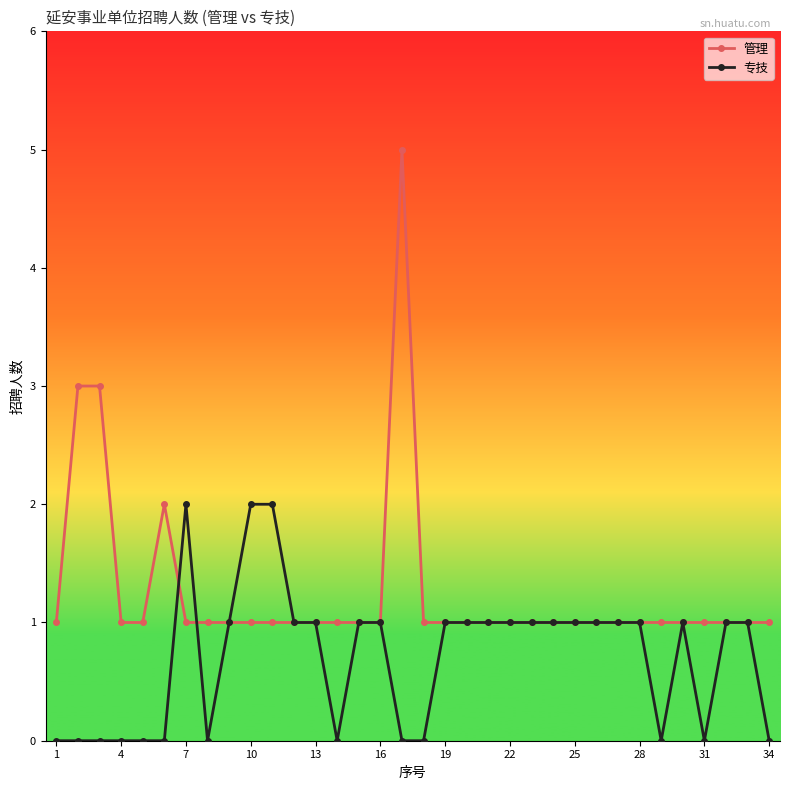

List the series in order of their overall mean, highest first.

管理, 专技